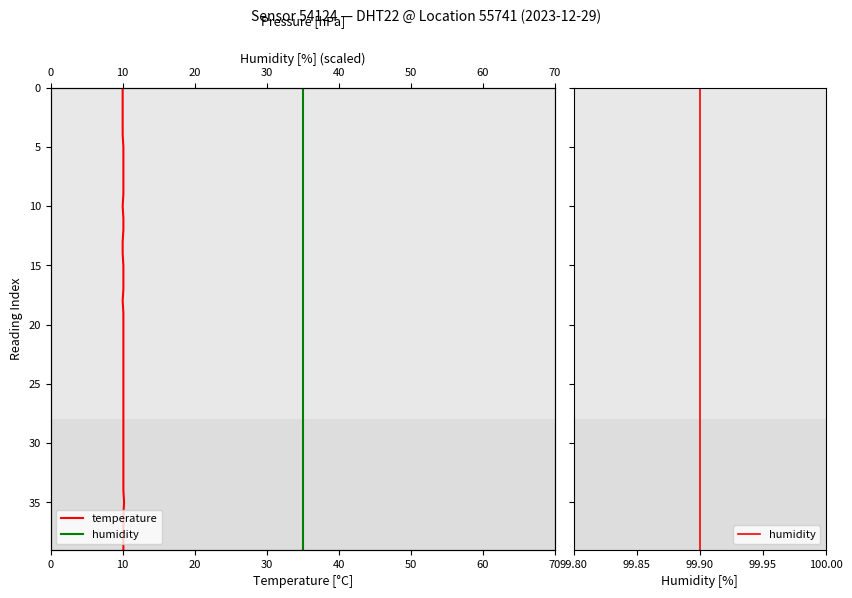

Is it true that humidity equals 1 at 99.90?

False